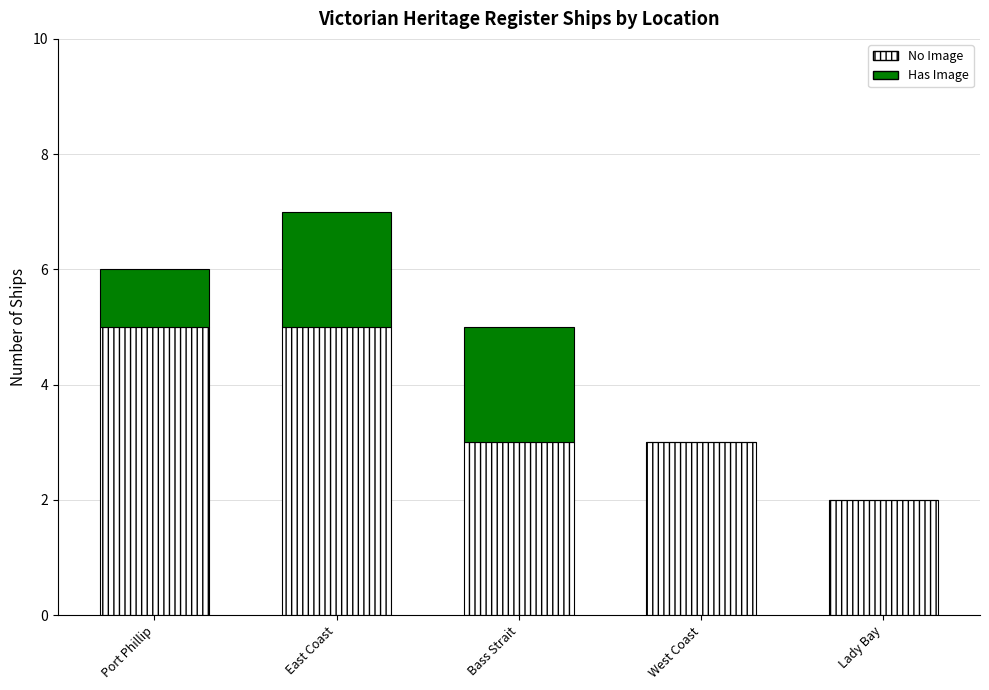

How many distinct data groups are displayed?

2